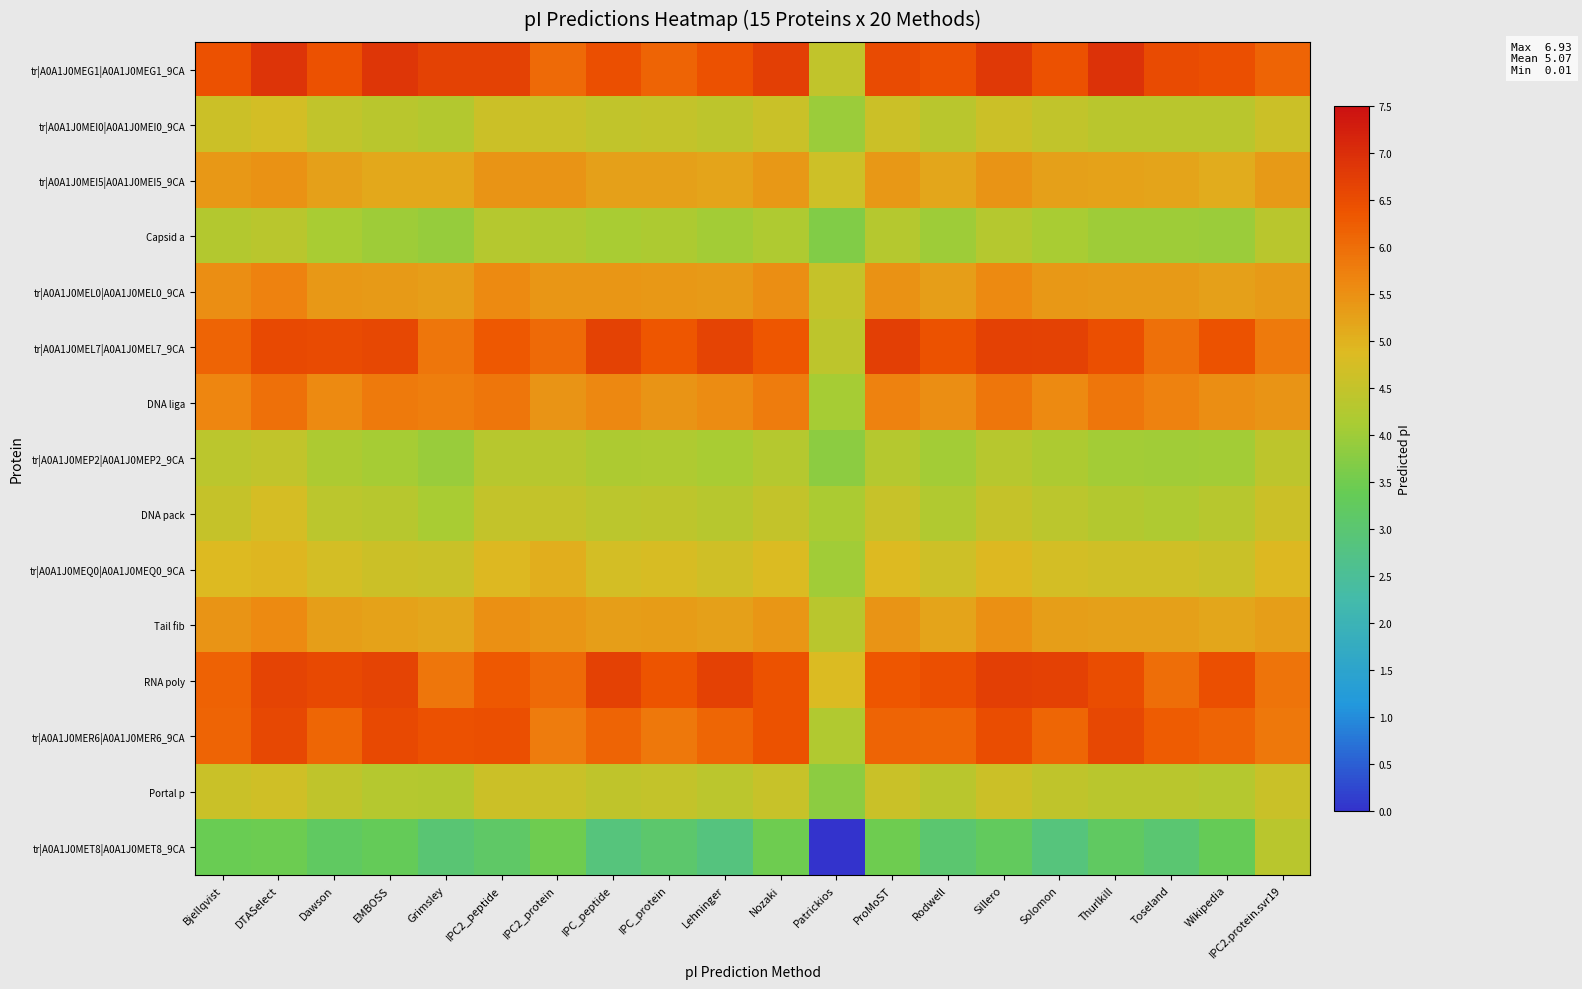

Reading left to right, list all the values displayed in this chart.

tr|A0A1J0MEG1|A0A1J0MEG1_9CA: Bjellqvist=6.4	DTASelect=6.9	Dawson=6.4	EMBOSS=6.9	Grimsley=6.7	IPC2_peptide=6.7	IPC2_protein=6.1	IPC_peptide=6.5	IPC_protein=6.1	Lehninger=6.4	Nozaki=6.7	Patrickios=4.5	ProMoST=6.5	Rodwell=6.4	Sillero=6.8	Solomon=6.4	Thurlkill=6.9	Toseland=6.5	Wikipedia=6.5	IPC2.protein.svr19=6.1
tr|A0A1J0MEI0|A0A1J0MEI0_9CA: Bjellqvist=4.6	DTASelect=4.7	Dawson=4.5	EMBOSS=4.4	Grimsley=4.3	IPC2_peptide=4.6	IPC2_protein=4.6	IPC_peptide=4.5	IPC_protein=4.5	Lehninger=4.4	Nozaki=4.6	Patrickios=4.0	ProMoST=4.6	Rodwell=4.3	Sillero=4.6	Solomon=4.5	Thurlkill=4.3	Toseland=4.3	Wikipedia=4.3	IPC2.protein.svr19=4.6
tr|A0A1J0MEI5|A0A1J0MEI5_9CA: Bjellqvist=5.4	DTASelect=5.5	Dawson=5.2	EMBOSS=5.1	Grimsley=5.1	IPC2_peptide=5.4	IPC2_protein=5.4	IPC_peptide=5.2	IPC_protein=5.3	Lehninger=5.2	Nozaki=5.4	Patrickios=4.6	ProMoST=5.4	Rodwell=5.2	Sillero=5.4	Solomon=5.2	Thurlkill=5.2	Toseland=5.2	Wikipedia=5.1	IPC2.protein.svr19=5.3
Capsid a: Bjellqvist=4.3	DTASelect=4.3	Dawson=4.1	EMBOSS=4.0	Grimsley=3.9	IPC2_peptide=4.3	IPC2_protein=4.2	IPC_peptide=4.1	IPC_protein=4.2	Lehninger=4.1	Nozaki=4.2	Patrickios=3.7	ProMoST=4.3	Rodwell=4.0	Sillero=4.3	Solomon=4.1	Thurlkill=4.0	Toseland=4.0	Wikipedia=4.0	IPC2.protein.svr19=4.4
tr|A0A1J0MEL0|A0A1J0MEL0_9CA: Bjellqvist=5.5	DTASelect=5.7	Dawson=5.4	EMBOSS=5.3	Grimsley=5.3	IPC2_peptide=5.6	IPC2_protein=5.4	IPC_peptide=5.4	IPC_protein=5.4	Lehninger=5.3	Nozaki=5.5	Patrickios=4.5	ProMoST=5.5	Rodwell=5.3	Sillero=5.6	Solomon=5.4	Thurlkill=5.4	Toseland=5.4	Wikipedia=5.3	IPC2.protein.svr19=5.4
tr|A0A1J0MEL7|A0A1J0MEL7_9CA: Bjellqvist=6.1	DTASelect=6.6	Dawson=6.5	EMBOSS=6.6	Grimsley=5.9	IPC2_peptide=6.3	IPC2_protein=6.0	IPC_peptide=6.7	IPC_protein=6.3	Lehninger=6.6	Nozaki=6.4	Patrickios=4.4	ProMoST=6.7	Rodwell=6.4	Sillero=6.7	Solomon=6.7	Thurlkill=6.5	Toseland=6.0	Wikipedia=6.4	IPC2.protein.svr19=5.8
DNA liga: Bjellqvist=5.6	DTASelect=6.0	Dawson=5.6	EMBOSS=5.8	Grimsley=5.8	IPC2_peptide=5.9	IPC2_protein=5.4	IPC_peptide=5.6	IPC_protein=5.4	Lehninger=5.6	Nozaki=5.8	Patrickios=4.1	ProMoST=5.7	Rodwell=5.5	Sillero=5.9	Solomon=5.6	Thurlkill=5.9	Toseland=5.7	Wikipedia=5.5	IPC2.protein.svr19=5.4
tr|A0A1J0MEP2|A0A1J0MEP2_9CA: Bjellqvist=4.4	DTASelect=4.5	Dawson=4.2	EMBOSS=4.1	Grimsley=3.9	IPC2_peptide=4.3	IPC2_protein=4.3	IPC_peptide=4.2	IPC_protein=4.2	Lehninger=4.1	Nozaki=4.3	Patrickios=3.8	ProMoST=4.3	Rodwell=4.0	Sillero=4.3	Solomon=4.2	Thurlkill=4.1	Toseland=4.0	Wikipedia=4.1	IPC2.protein.svr19=4.4
DNA pack: Bjellqvist=4.5	DTASelect=4.7	Dawson=4.4	EMBOSS=4.3	Grimsley=4.1	IPC2_peptide=4.5	IPC2_protein=4.5	IPC_peptide=4.4	IPC_protein=4.4	Lehninger=4.3	Nozaki=4.5	Patrickios=4.2	ProMoST=4.6	Rodwell=4.2	Sillero=4.5	Solomon=4.4	Thurlkill=4.3	Toseland=4.2	Wikipedia=4.3	IPC2.protein.svr19=4.6
tr|A0A1J0MEQ0|A0A1J0MEQ0_9CA: Bjellqvist=4.9	DTASelect=4.9	Dawson=4.7	EMBOSS=4.6	Grimsley=4.6	IPC2_peptide=4.9	IPC2_protein=5.0	IPC_peptide=4.7	IPC_protein=4.8	Lehninger=4.7	Nozaki=4.9	Patrickios=4.0	ProMoST=4.9	Rodwell=4.6	Sillero=4.9	Solomon=4.7	Thurlkill=4.7	Toseland=4.7	Wikipedia=4.6	IPC2.protein.svr19=4.9
Tail fib: Bjellqvist=5.4	DTASelect=5.6	Dawson=5.3	EMBOSS=5.2	Grimsley=5.2	IPC2_peptide=5.5	IPC2_protein=5.4	IPC_peptide=5.3	IPC_protein=5.3	Lehninger=5.2	Nozaki=5.4	Patrickios=4.3	ProMoST=5.4	Rodwell=5.2	Sillero=5.5	Solomon=5.3	Thurlkill=5.2	Toseland=5.2	Wikipedia=5.2	IPC2.protein.svr19=5.3
RNA poly: Bjellqvist=6.2	DTASelect=6.6	Dawson=6.5	EMBOSS=6.6	Grimsley=5.9	IPC2_peptide=6.3	IPC2_protein=6.0	IPC_peptide=6.7	IPC_protein=6.4	Lehninger=6.7	Nozaki=6.4	Patrickios=4.9	ProMoST=6.4	Rodwell=6.5	Sillero=6.7	Solomon=6.7	Thurlkill=6.5	Toseland=6.0	Wikipedia=6.5	IPC2.protein.svr19=5.9
tr|A0A1J0MER6|A0A1J0MER6_9CA: Bjellqvist=6.1	DTASelect=6.6	Dawson=6.1	EMBOSS=6.6	Grimsley=6.4	IPC2_peptide=6.5	IPC2_protein=5.8	IPC_peptide=6.1	IPC_protein=5.9	Lehninger=6.1	Nozaki=6.4	Patrickios=4.2	ProMoST=6.1	Rodwell=6.1	Sillero=6.5	Solomon=6.1	Thurlkill=6.6	Toseland=6.3	Wikipedia=6.1	IPC2.protein.svr19=5.8
Portal p: Bjellqvist=4.6	DTASelect=4.7	Dawson=4.4	EMBOSS=4.3	Grimsley=4.3	IPC2_peptide=4.6	IPC2_protein=4.6	IPC_peptide=4.4	IPC_protein=4.5	Lehninger=4.4	Nozaki=4.5	Patrickios=3.8	ProMoST=4.6	Rodwell=4.3	Sillero=4.6	Solomon=4.4	Thurlkill=4.4	Toseland=4.4	Wikipedia=4.3	IPC2.protein.svr19=4.6
tr|A0A1J0MET8|A0A1J0MET8_9CA: Bjellqvist=3.4	DTASelect=3.5	Dawson=3.2	EMBOSS=3.3	Grimsley=3.0	IPC2_peptide=3.2	IPC2_protein=3.5	IPC_peptide=2.9	IPC_protein=3.1	Lehninger=2.8	Nozaki=3.5	Patrickios=0.0	ProMoST=3.5	Rodwell=3.0	Sillero=3.3	Solomon=2.9	Thurlkill=3.2	Toseland=3.0	Wikipedia=3.4	IPC2.protein.svr19=4.4